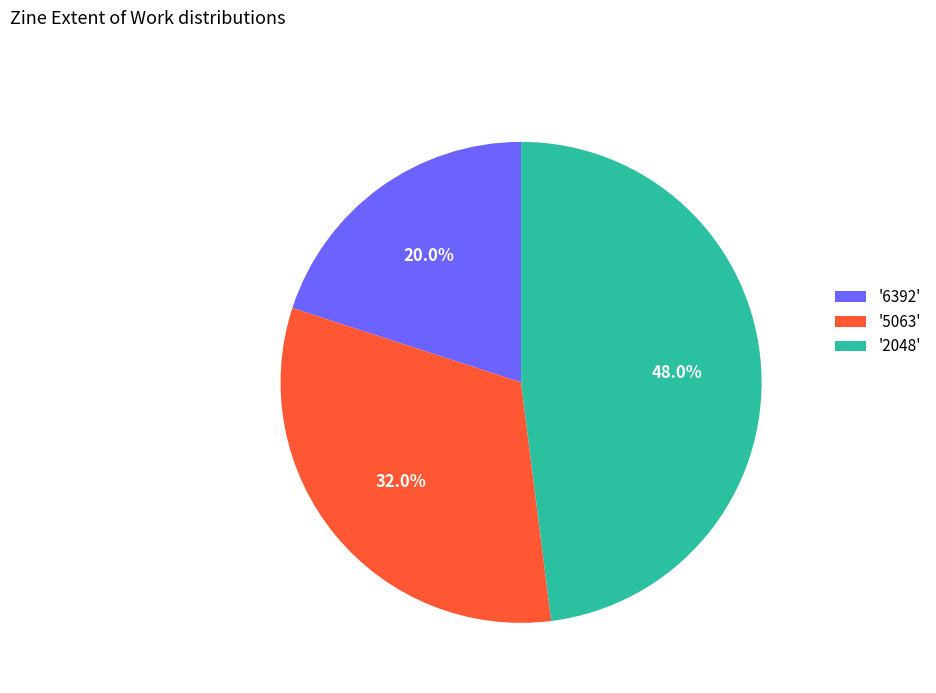

To the nearest percent, what is the difference between the largest and smallest slice percentages?

28%